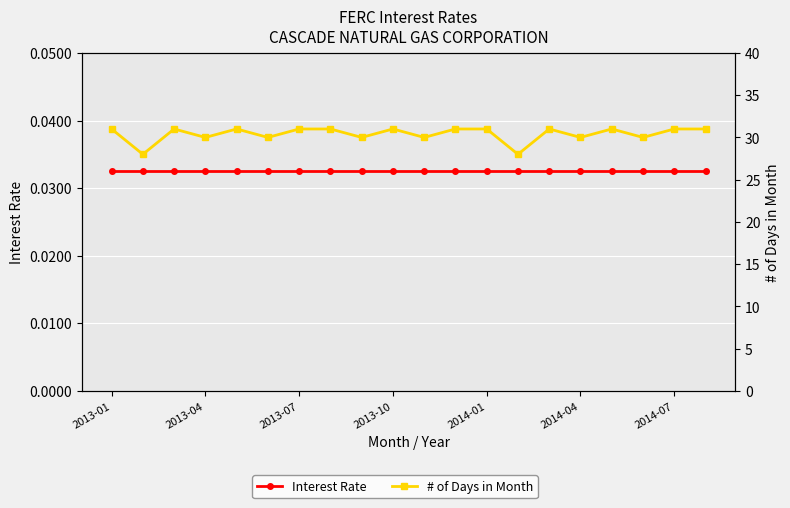

True or false: Interest Rate has more than 0 interior local peaks.

False